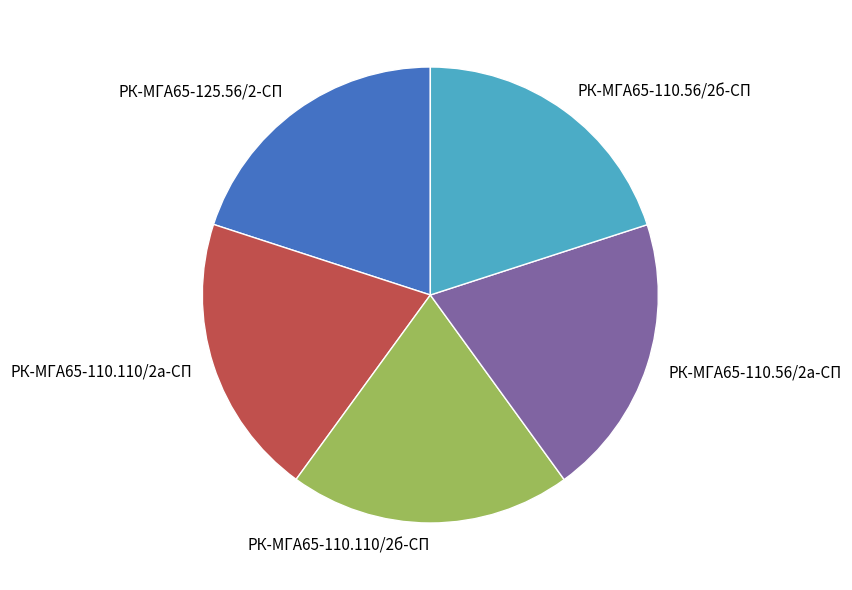

Does any single category account for the majority?

No